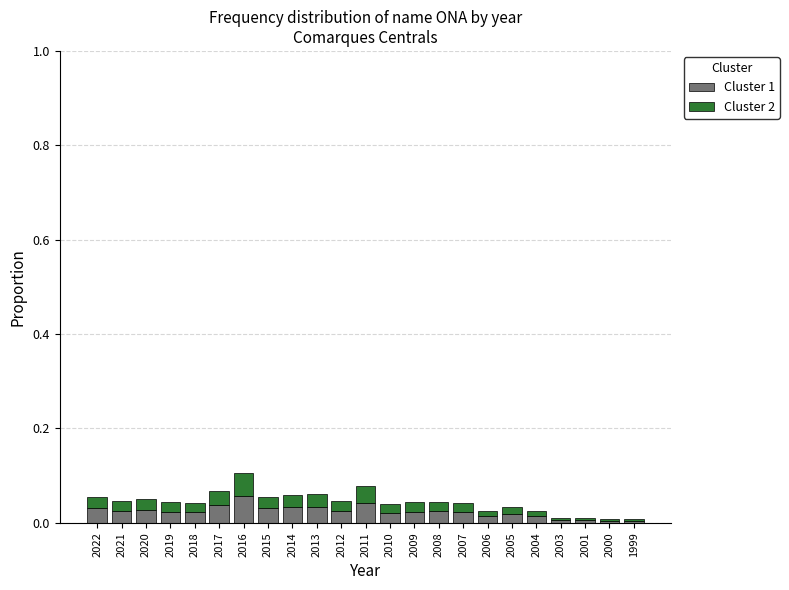

How many data points does each series have?

23